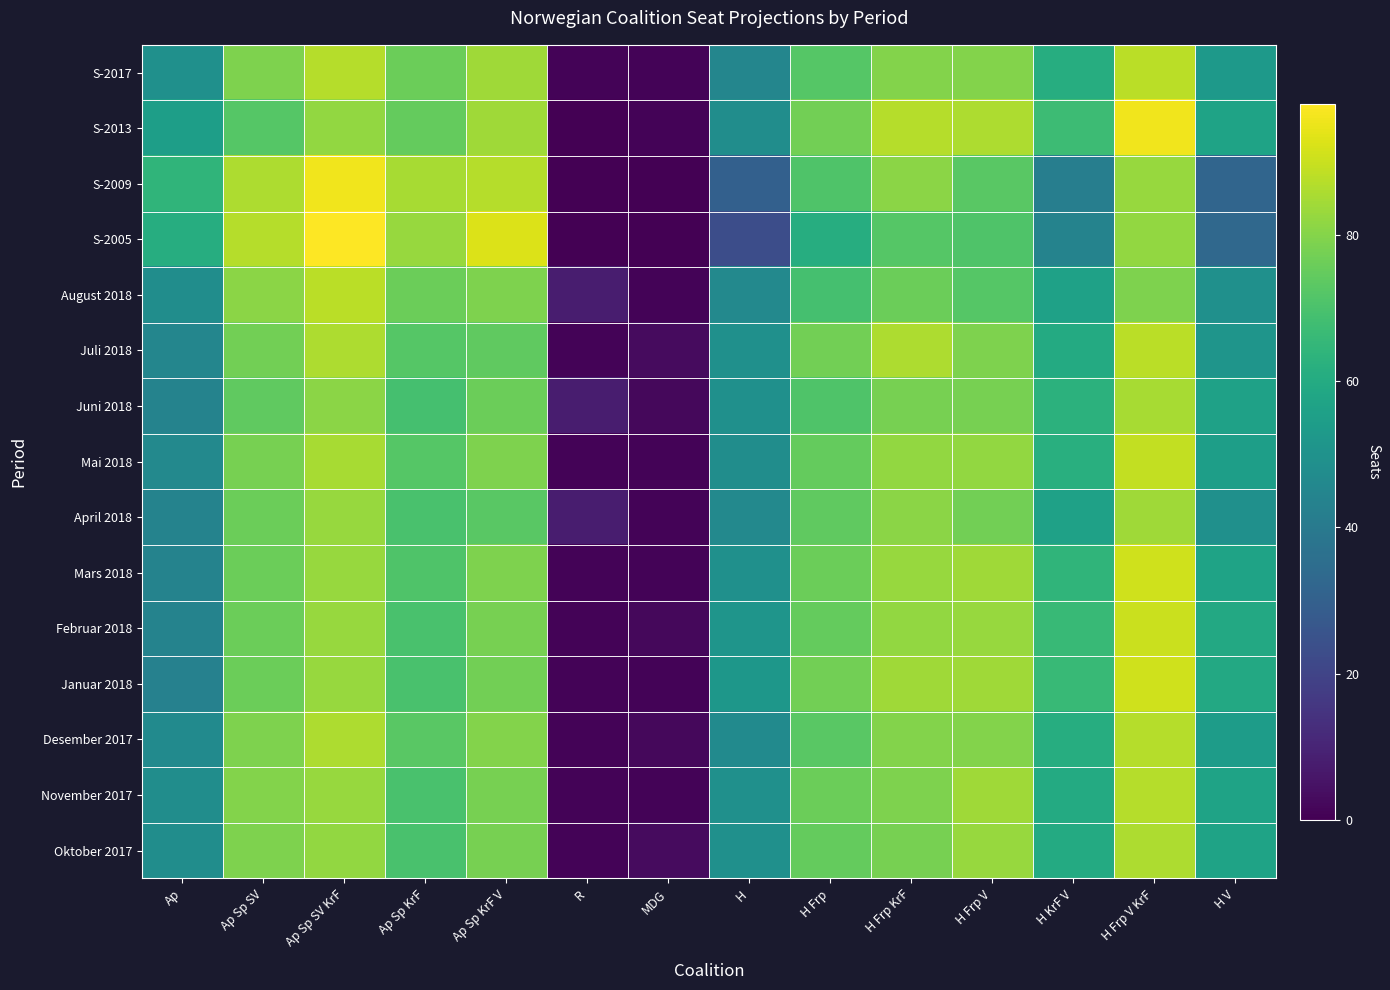

Which series has the largest range (max minus min)?

S-2005